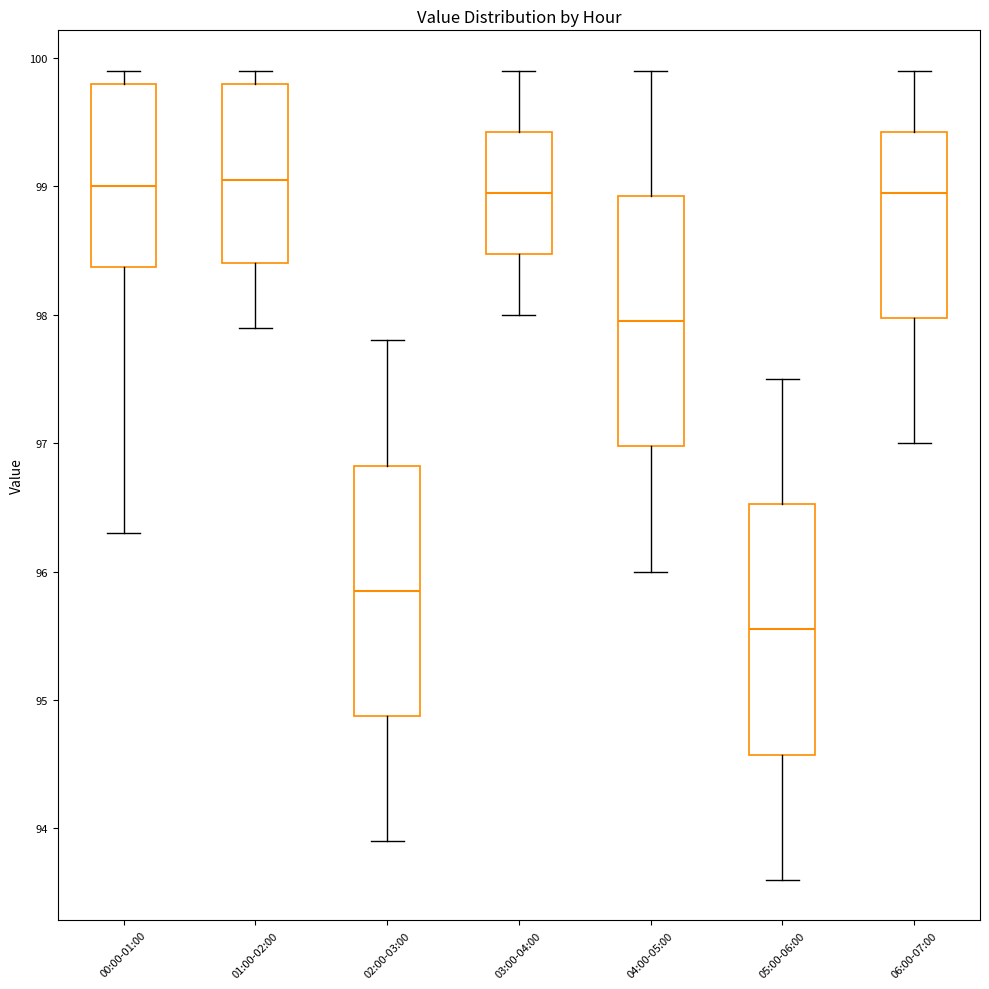

Which box has the lowest median line?

05:00-06:00